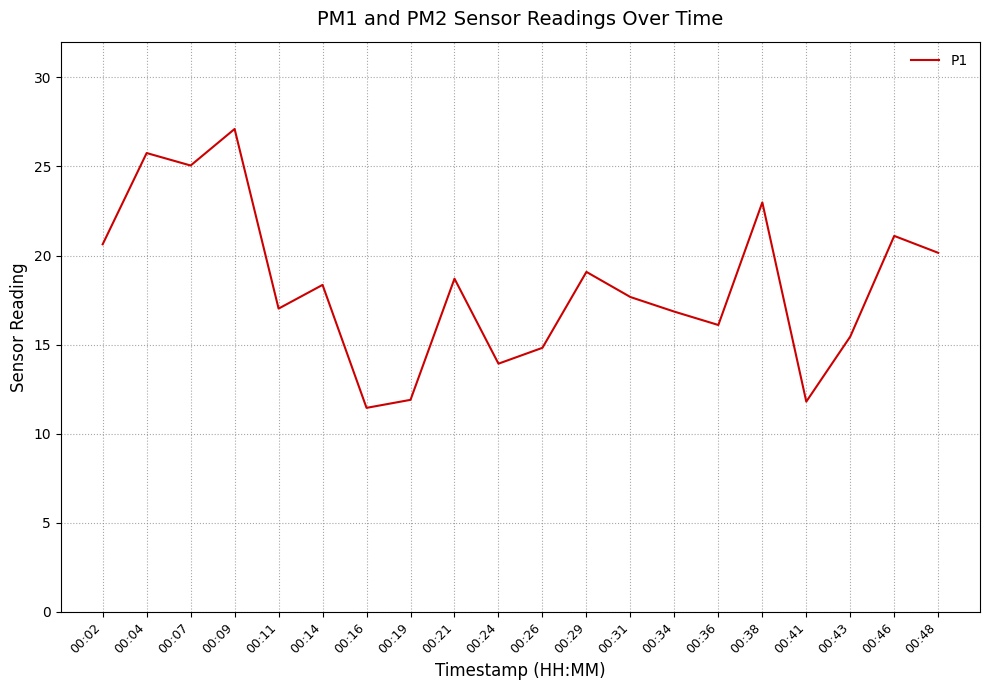

What is the maximum value shown in the chart?

27.1